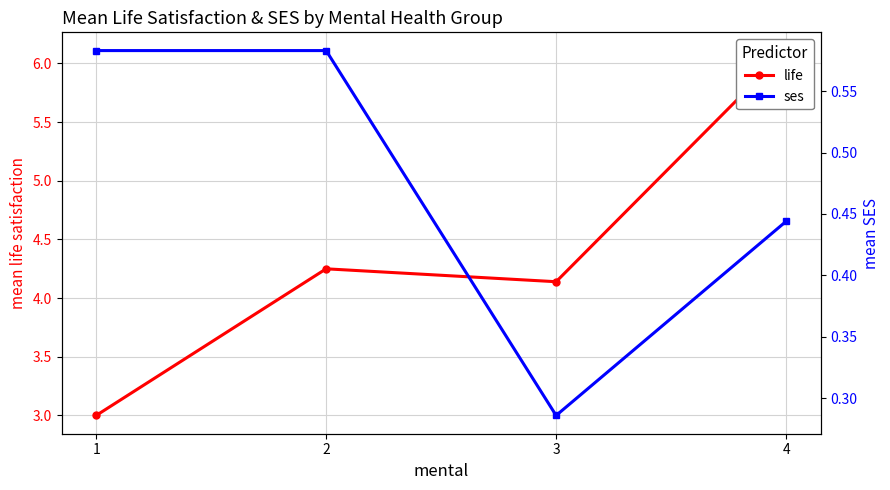

What is the total value across all series at 1?

3.6